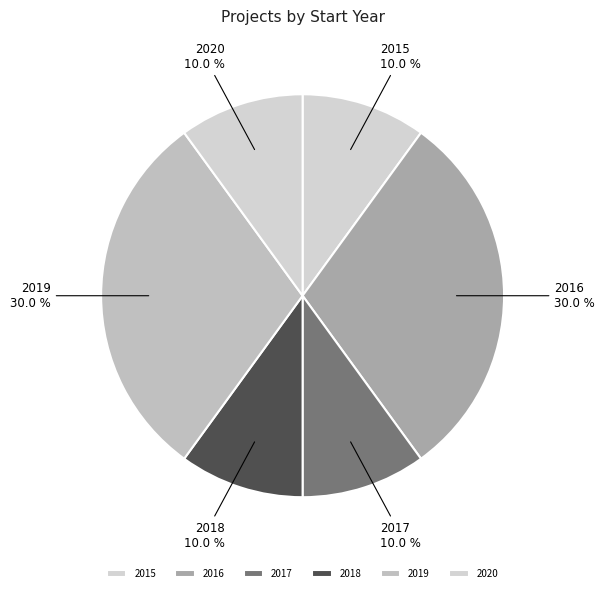

Do 2018 and 2017 together represent more than half of the pie?

No